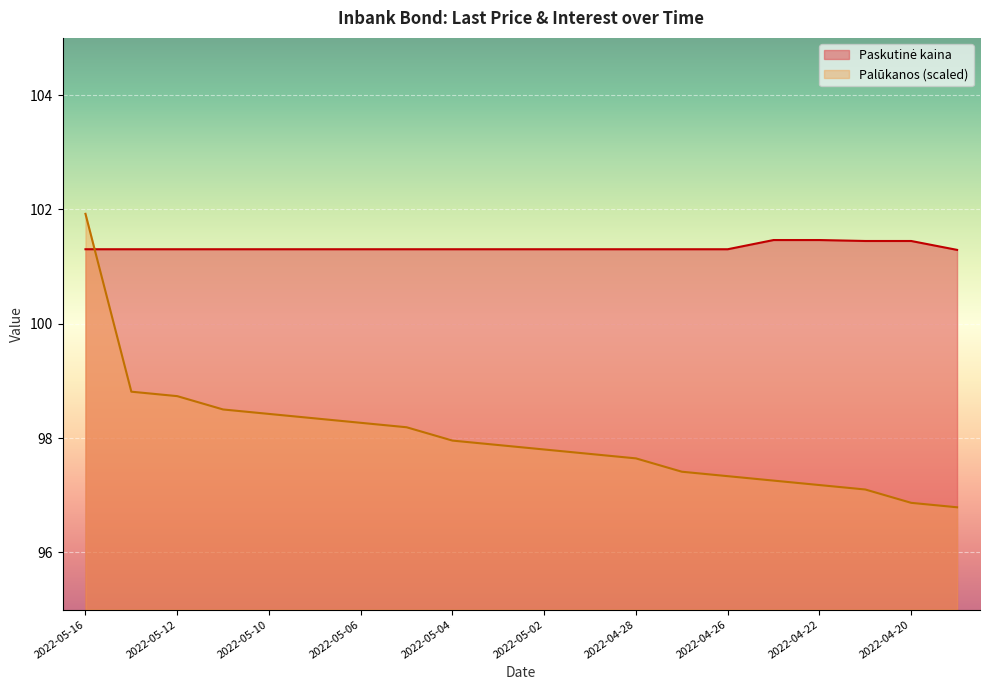

What are all the series names shown in the legend?

Paskutinė kaina, Palūkanos